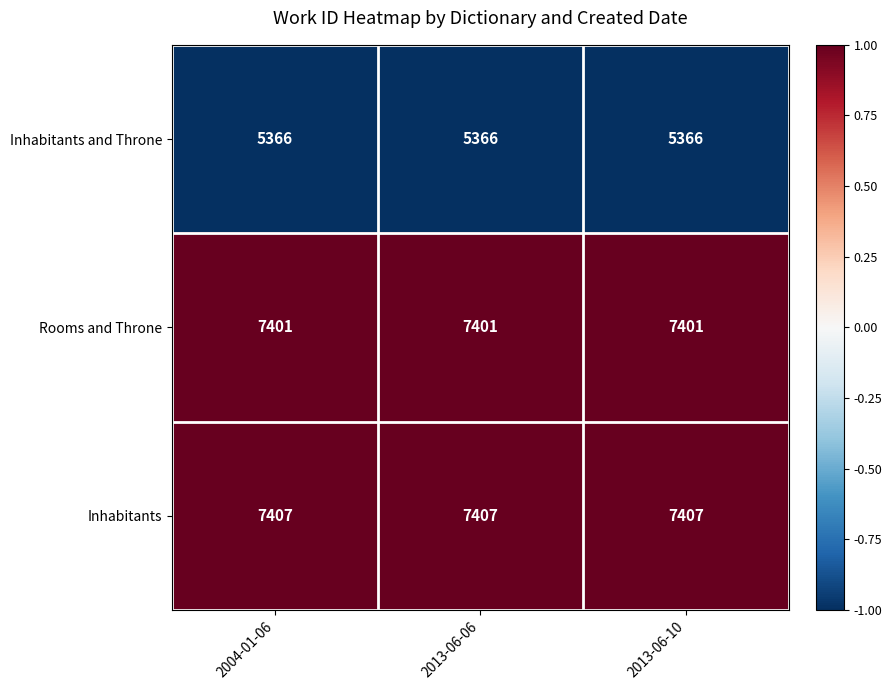

What is the sum of all Rooms and Throne values?

22203